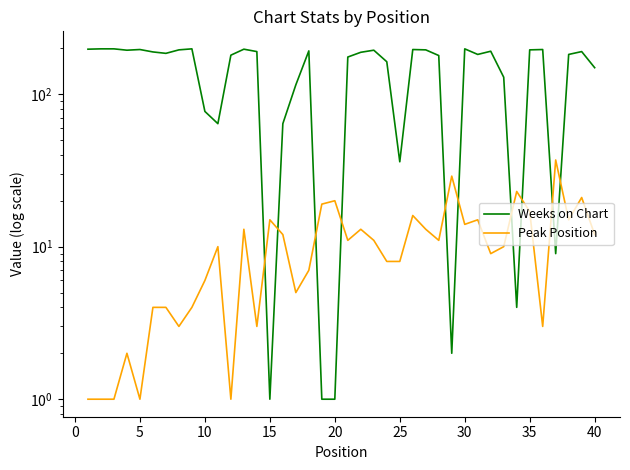

Reading right to left, list all the values displayed in this chart.

Weeks on Chart: 149	190	182	9	196	195	4	129	191	182	198	2	179	195	196	36	163	194	188	175	1	1	192	115	64	1	190	197	180	64	77	198	195	185	189	196	194	198	198	197
Peak Position: 12	21	15	37	3	17	23	10	9	15	14	29	11	13	16	8	8	11	13	11	20	19	7	5	12	15	3	13	1	10	6	4	3	4	4	1	2	1	1	1